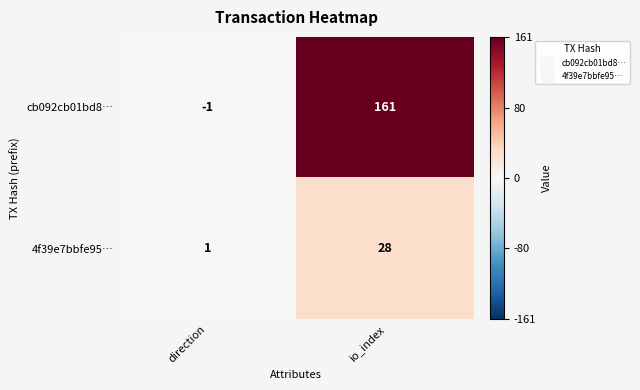

Rank the series by their maximum value, from highest to lowest.

cb092cb01bd8…, 4f39e7bbfe95…